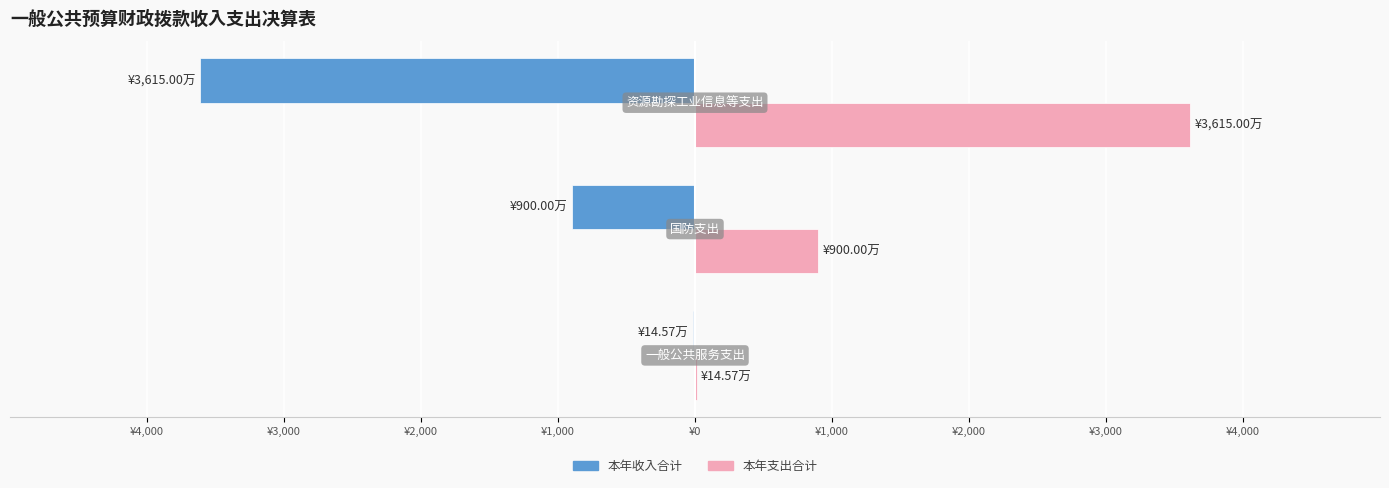

What are all the series names shown in the legend?

本年收入合计, 本年支出合计